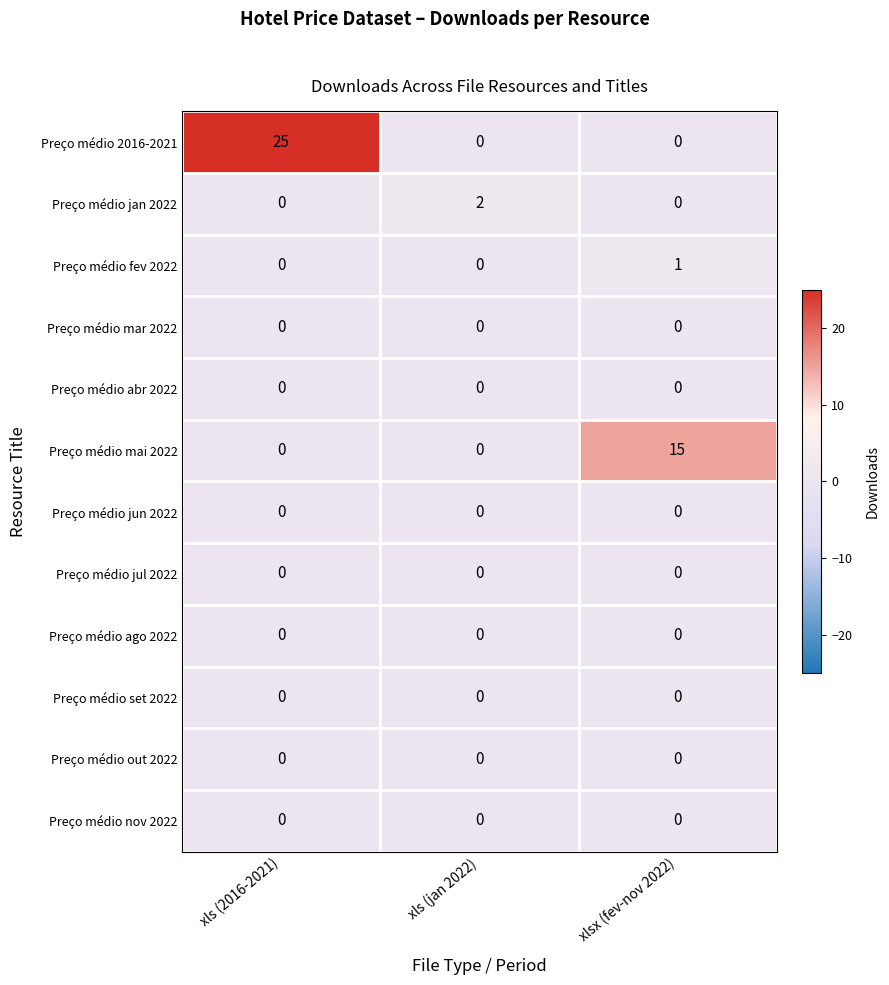

At which category is the sum across all series the highest?

xls (2016-2021)